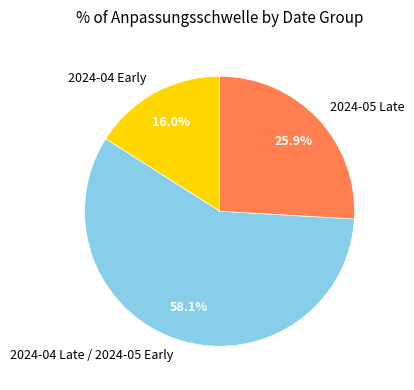

What is the total percentage of 2024-04 Late / 2024-05 Early and 2024-04 Early?

74.1%